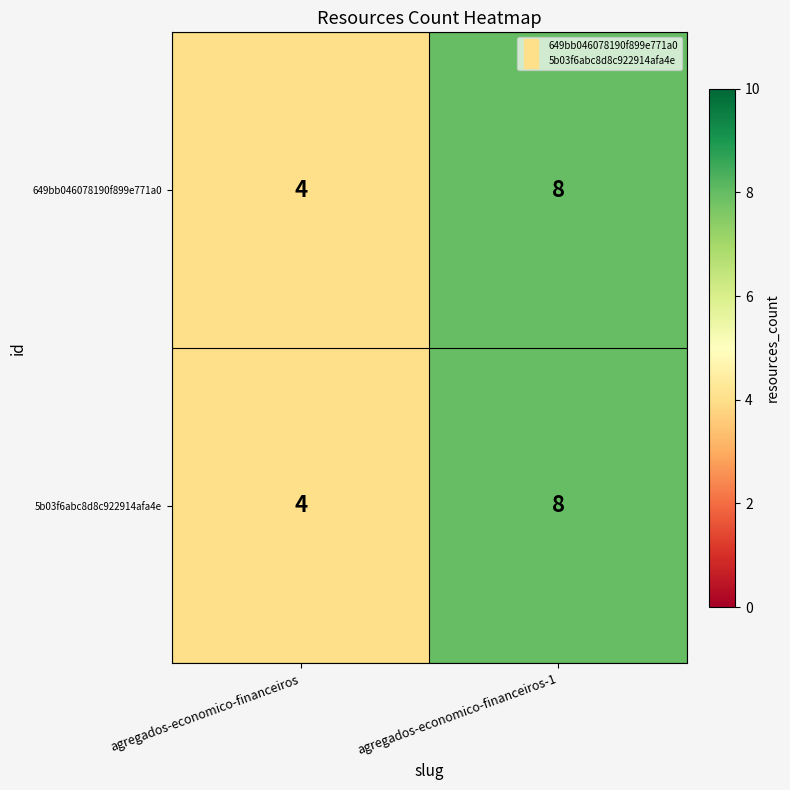

What is the average value of the 649bb046078190f899e771a0 series?

6